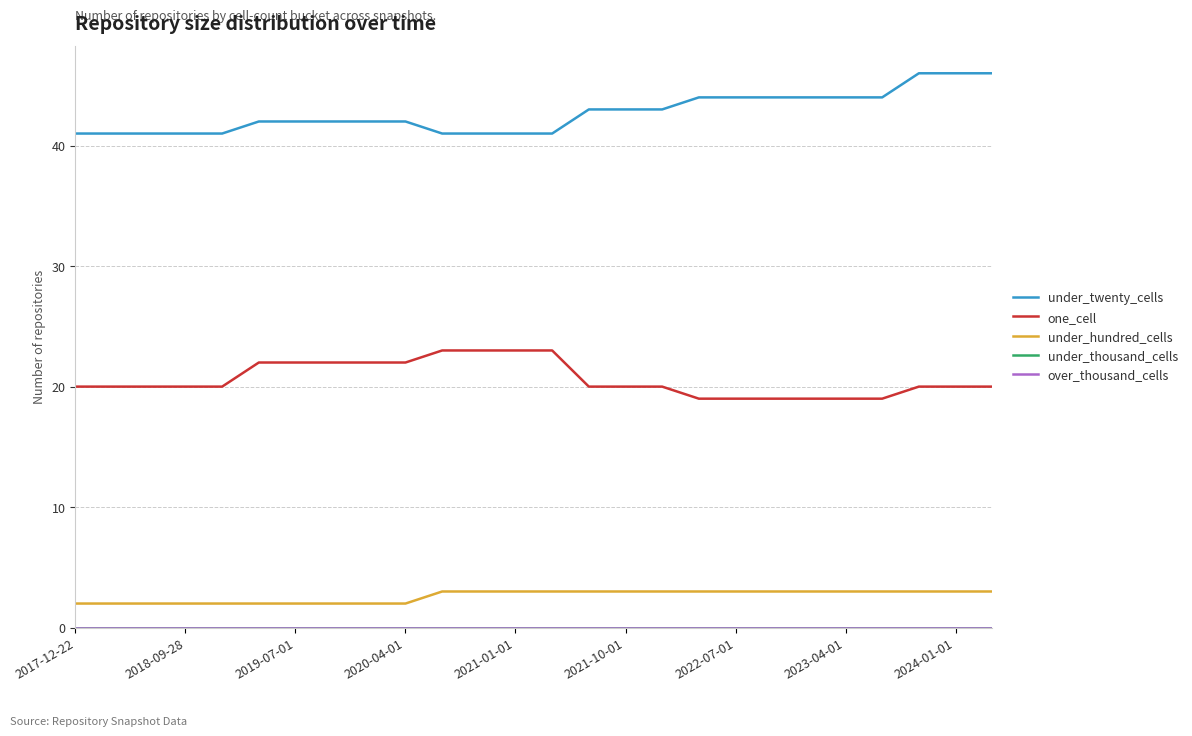

Which series has the largest range (max minus min)?

under_twenty_cells